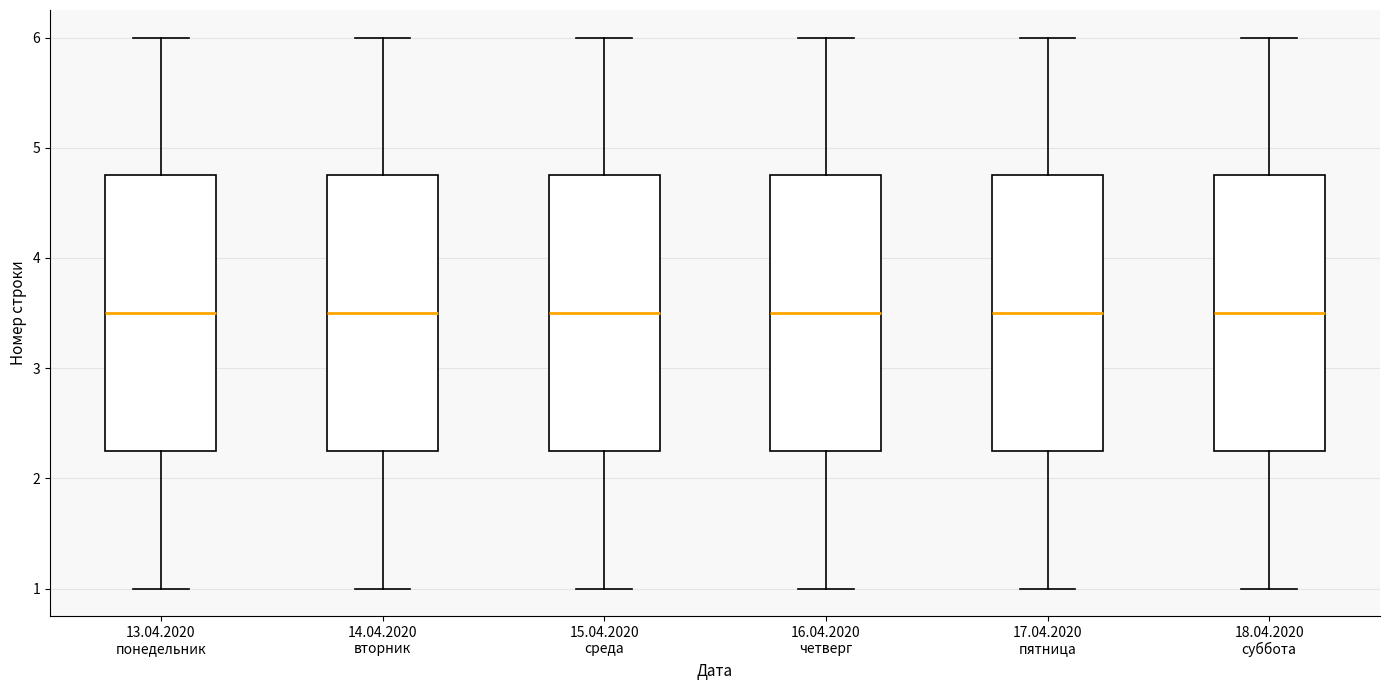

Where is the upper edge of the box for 14.04.2020 вторник on the y-axis? The values are not printed on the chart, so give them approximately, as read against the axis.

4.8